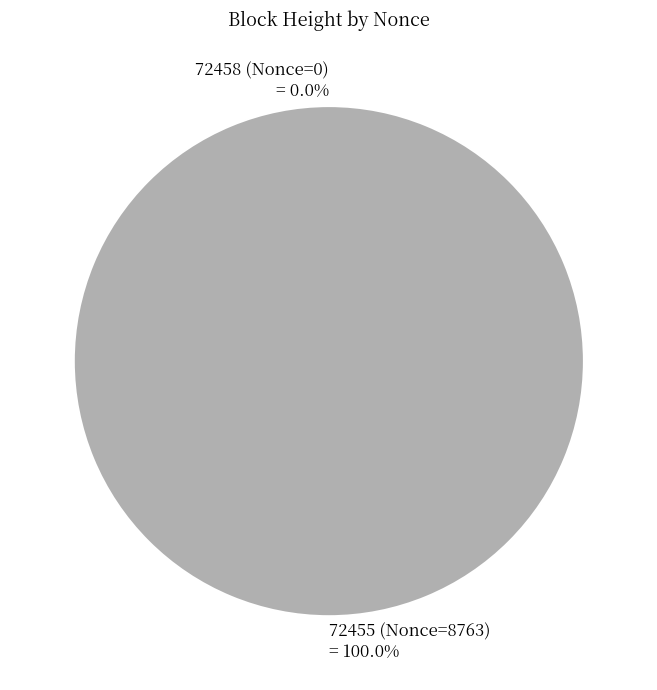

How many segments does this pie chart have?

2